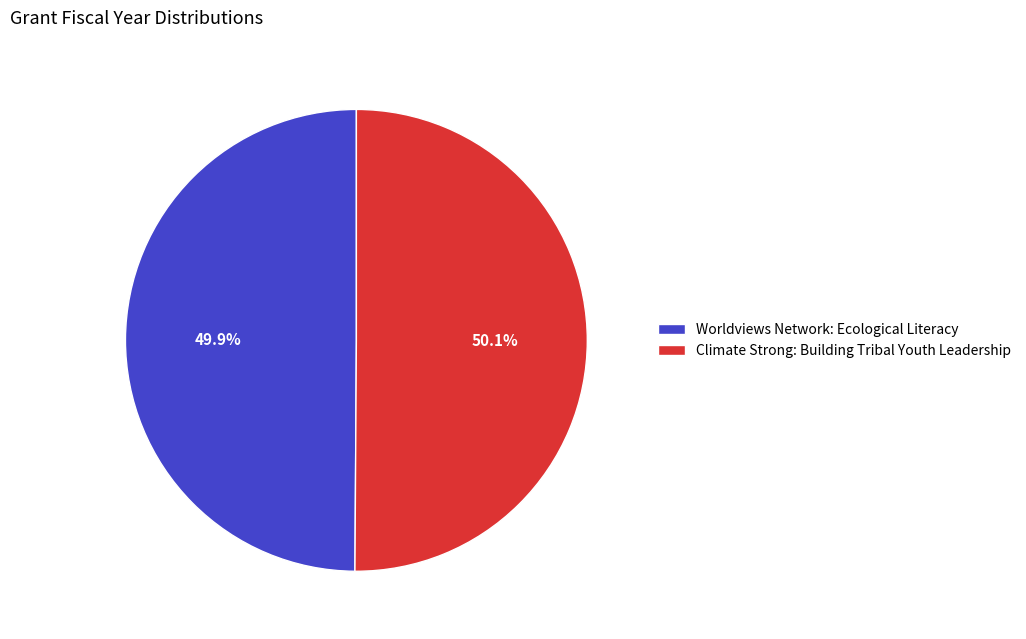

Count the number of slices in the pie.

2